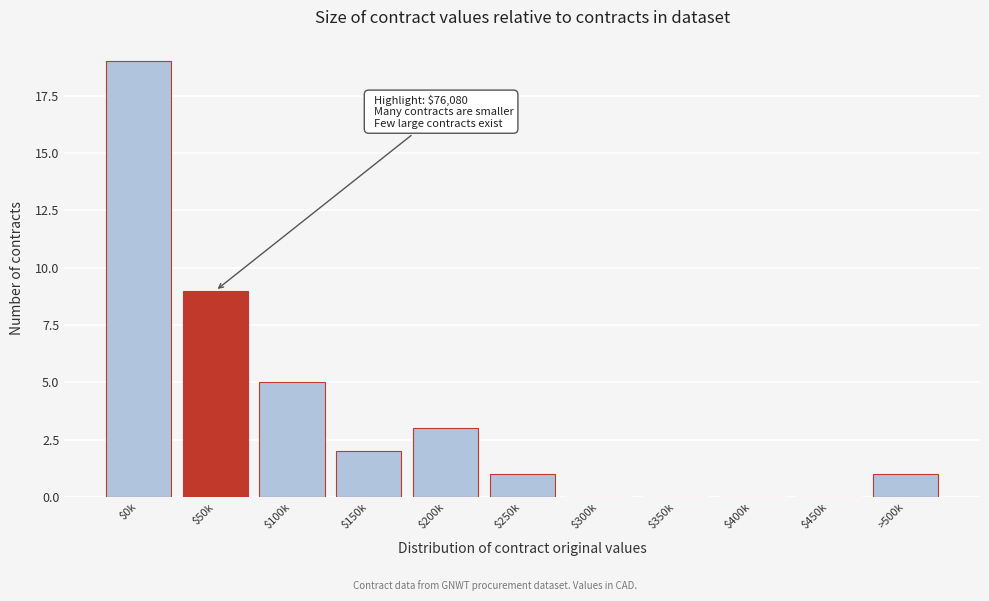

What is the sum of all values?

40